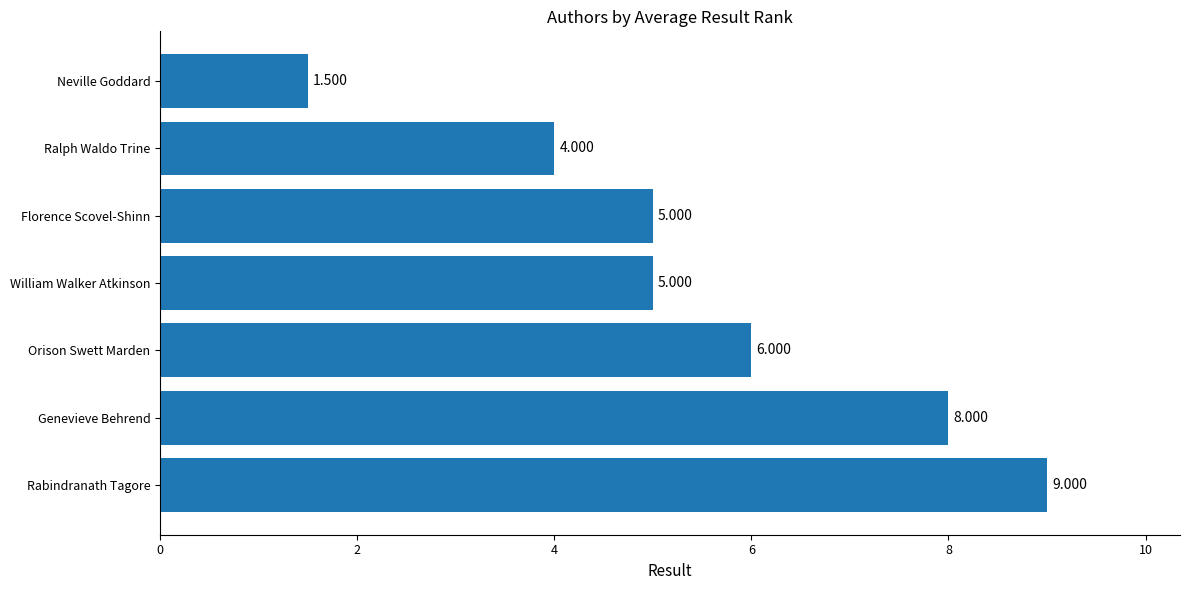

Which has a higher value, Genevieve Behrend or William Walker Atkinson?

Genevieve Behrend